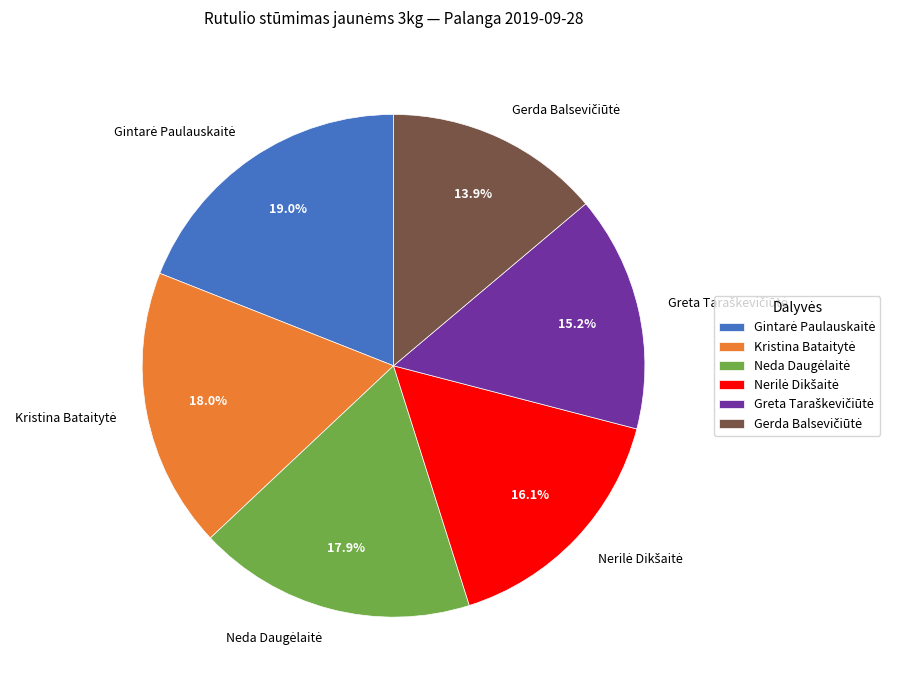

Is there a majority slice in this chart?

No